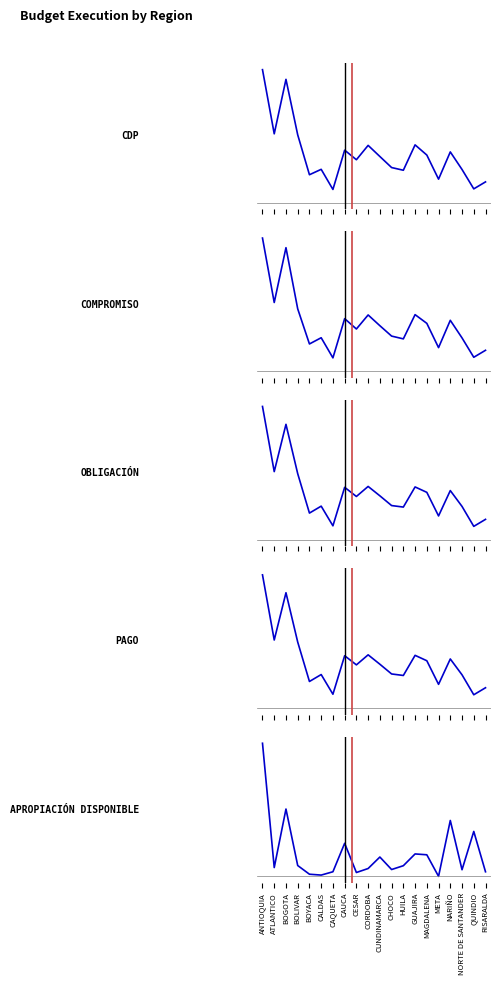

Which has a higher value, CORDOBA or CAUCA?

CORDOBA